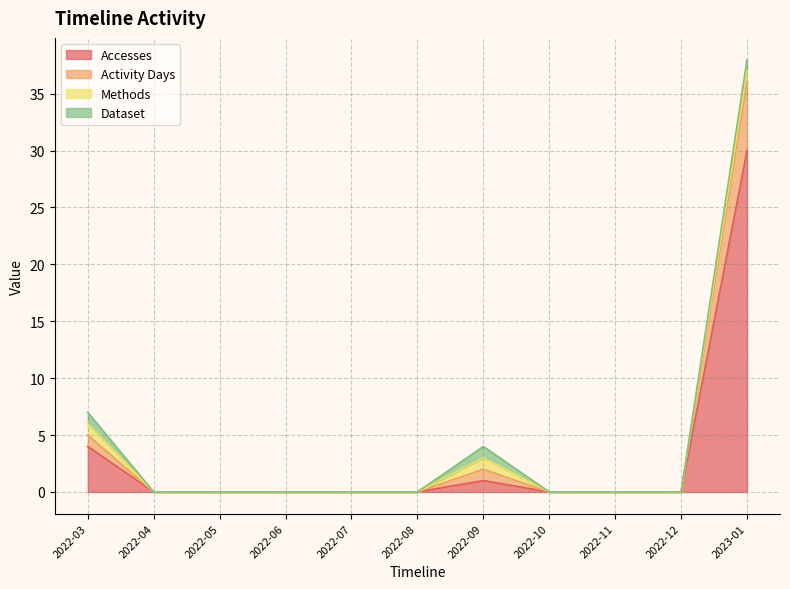

True or false: Accesses and Activity Days intersect in this chart.

False